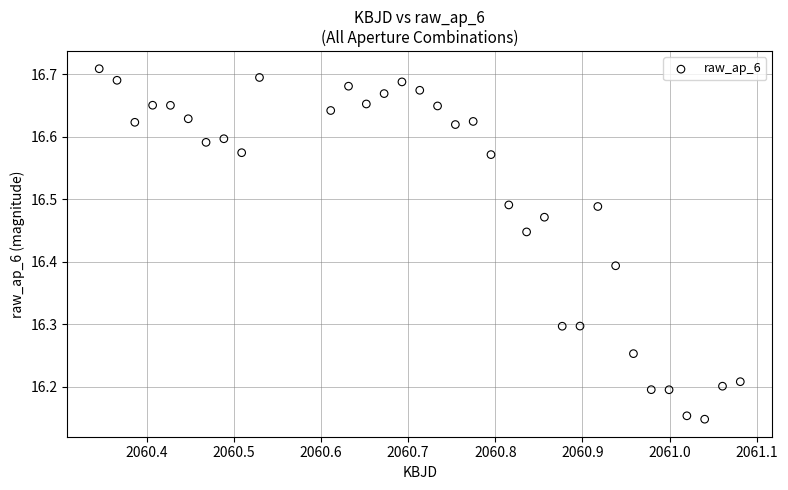

What is the range of Y values (max minus min)?

0.6